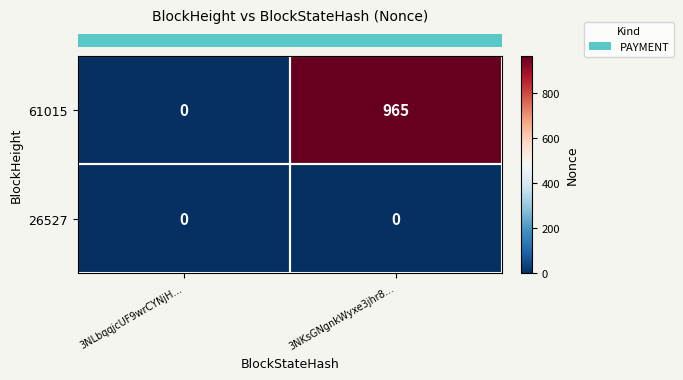

What is the total value across all series at 3NKsGNgnkWyxe3jhr8…?

965